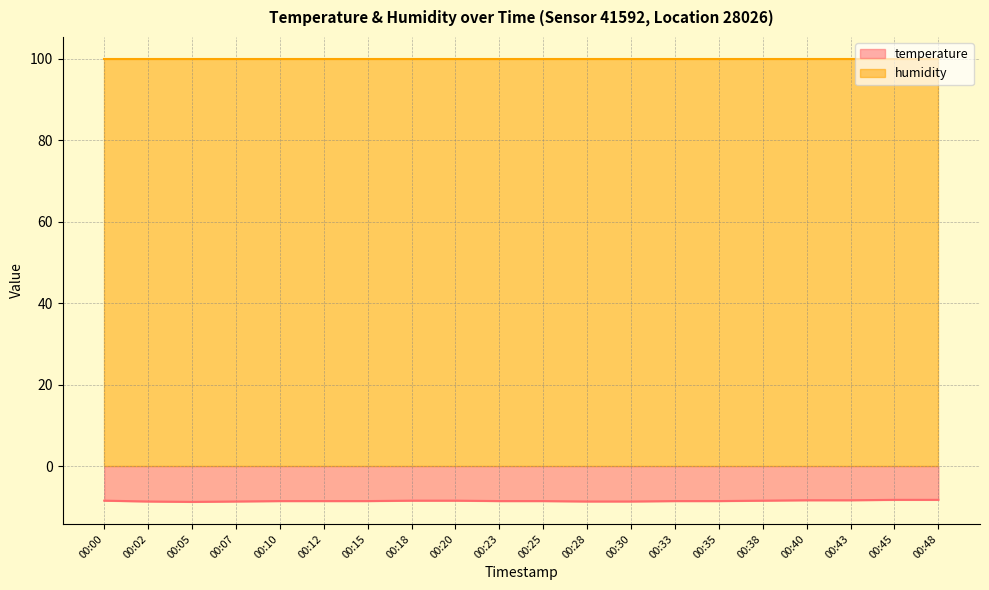

What is the change in value from 00:05 to 00:28?

+0.1